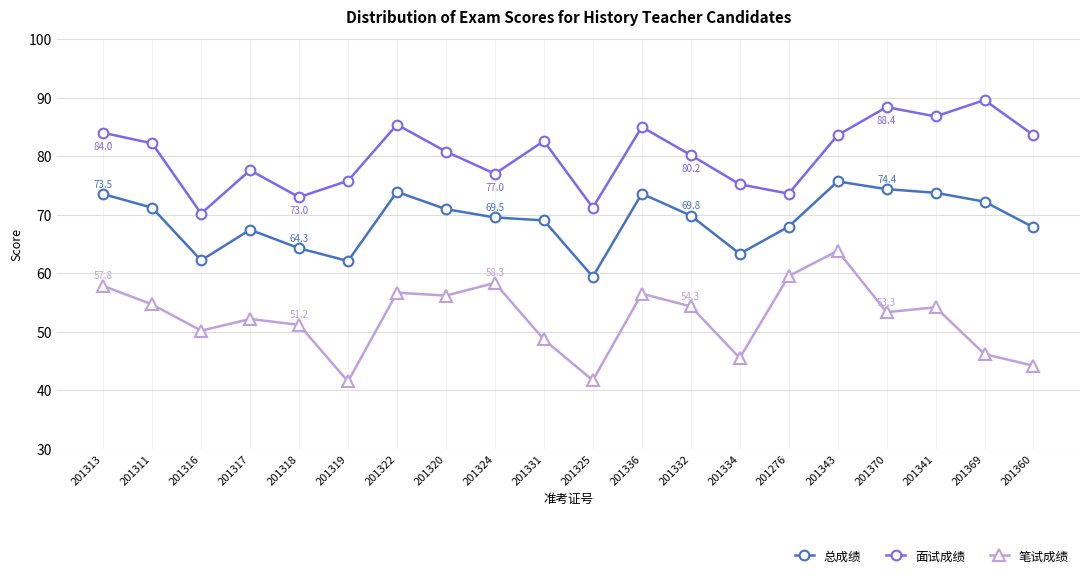

List the series in order of their peak value, highest first.

面试成绩, 总成绩, 笔试成绩